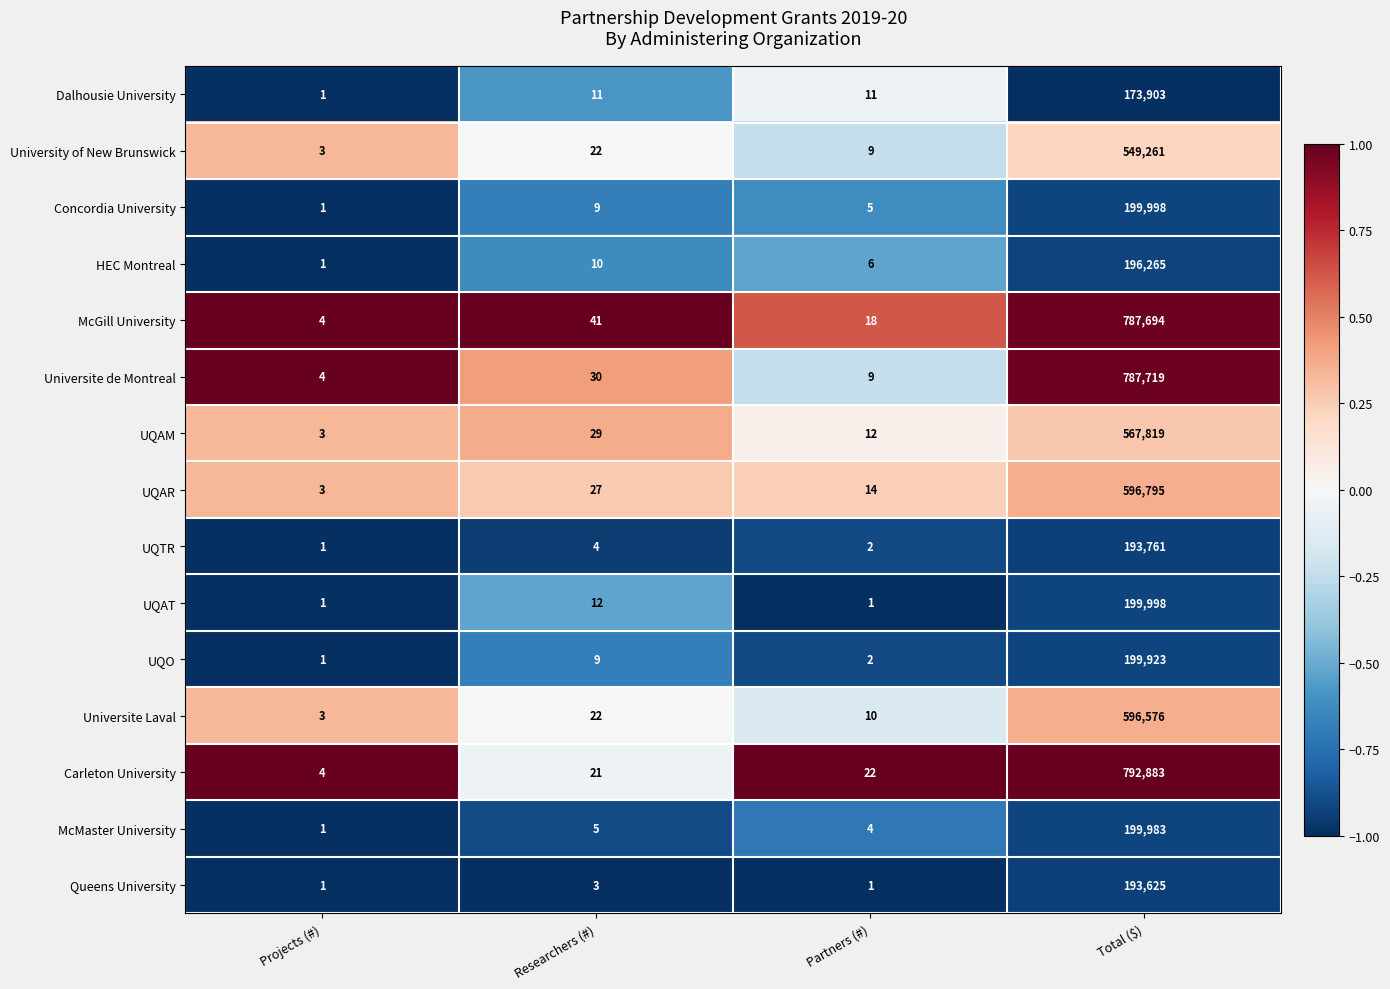

What is the difference between the maximum and minimum values in the Universite de Montreal series?

787715